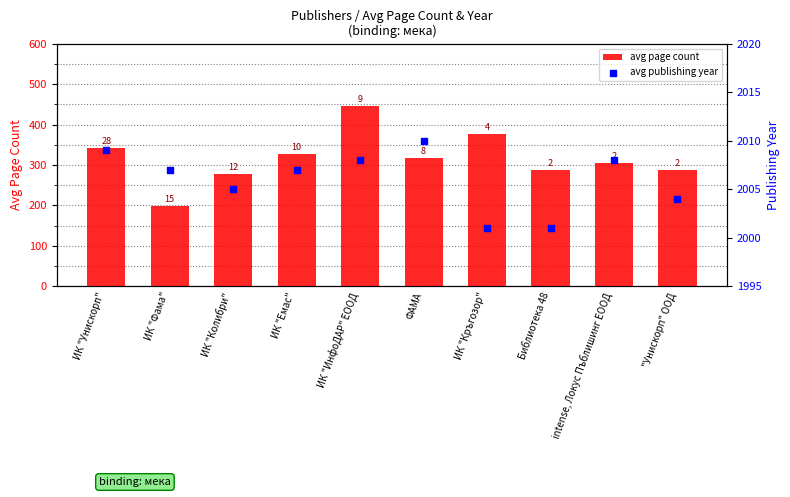

Which series contains the highest Y value?

avg publishing year